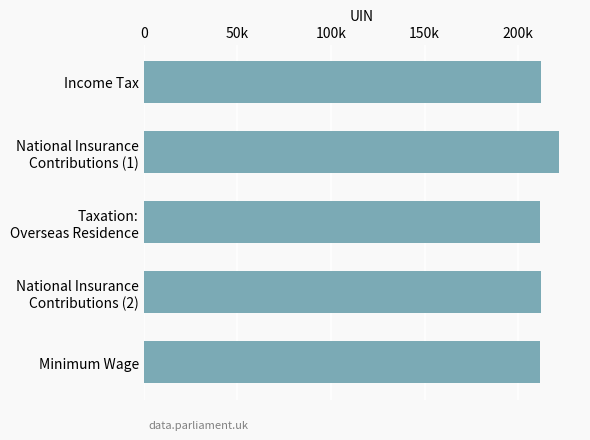

Are the bars horizontal?

Yes